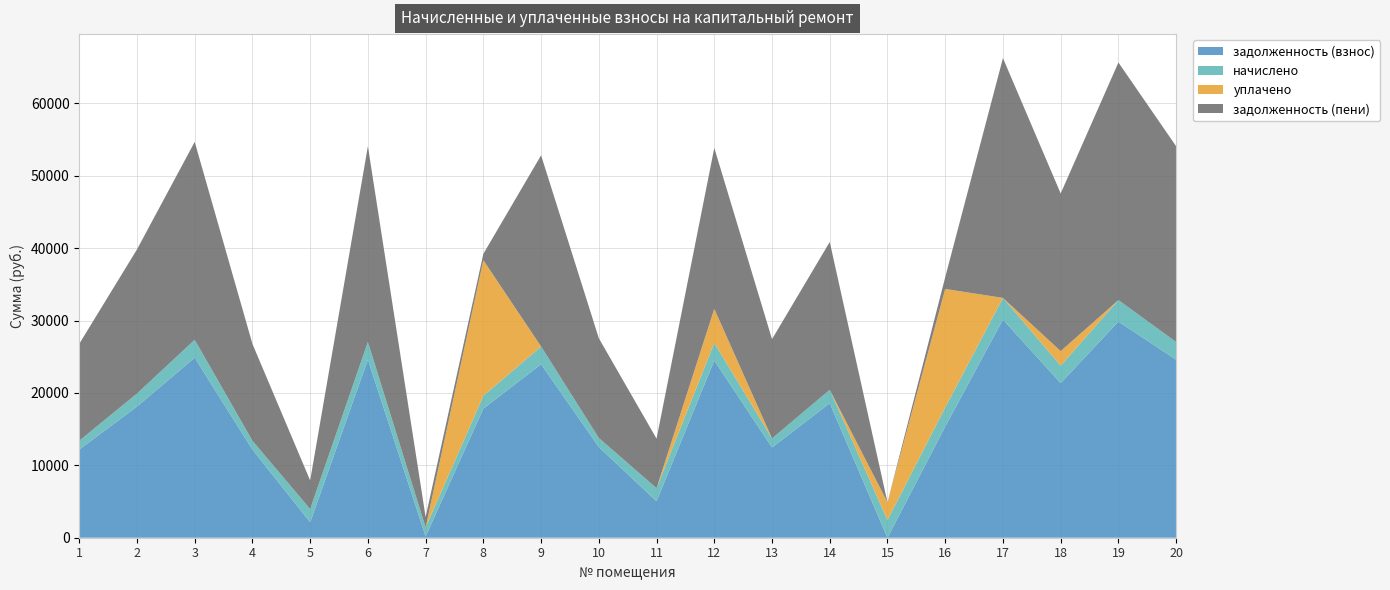

Reading left to right, list all the values displayed in this chart.

задолженность (взнос): 1=12179.3	2=18111.8	3=24869.3	4=12179.3	5=2137.5	6=24594.2	7=181.4	8=17836.8	9=23970.5	10=12532.8	11=5049.4	12=24489.4	13=12464.9	14=18583.2	15=0.0	16=15358.6	17=30133.9	18=21358.6	19=29858.9	20=24594.2
начислено: 1=1209.0	2=1797.9	3=2468.7	4=1209.0	5=1817.4	6=2441.4	7=1248.0	8=1770.6	9=2441.4	10=1244.1	11=1794.0	12=2433.6	13=1248.0	14=1844.7	15=2441.4	16=2634.1	17=2991.3	18=2418.0	19=2964.0	20=2441.4
уплачено: 1=0.0	2=0.0	3=0.0	4=0.0	5=0.0	6=0.0	7=0.0	8=18722.1	9=0.0	10=0.0	11=0.0	12=4687.3	13=0.0	14=0.0	15=2441.9	16=16367.6	17=0.0	18=2000.0	19=0.0	20=0.0
задолженность (пени): 1=13388.3	2=19909.7	3=27338.0	4=13388.3	5=3954.9	6=27035.6	7=1429.4	8=885.3	9=26411.9	10=13776.9	11=6843.4	12=22235.7	13=13712.9	14=20427.9	15=0.0	16=1625.0	17=33125.2	18=21776.6	19=32822.9	20=27035.6